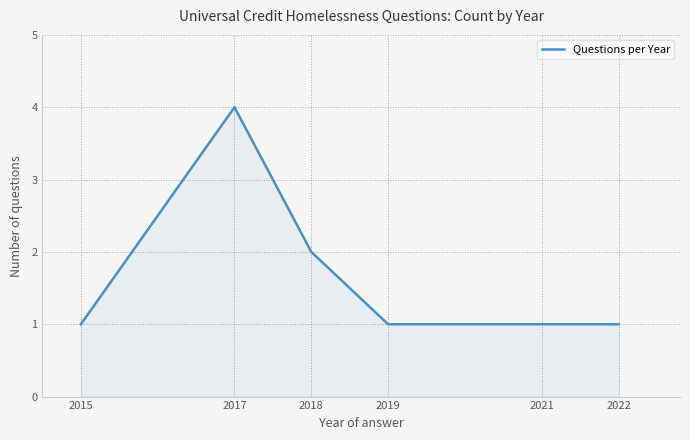

The value at 2015 is 0. True or false?

False